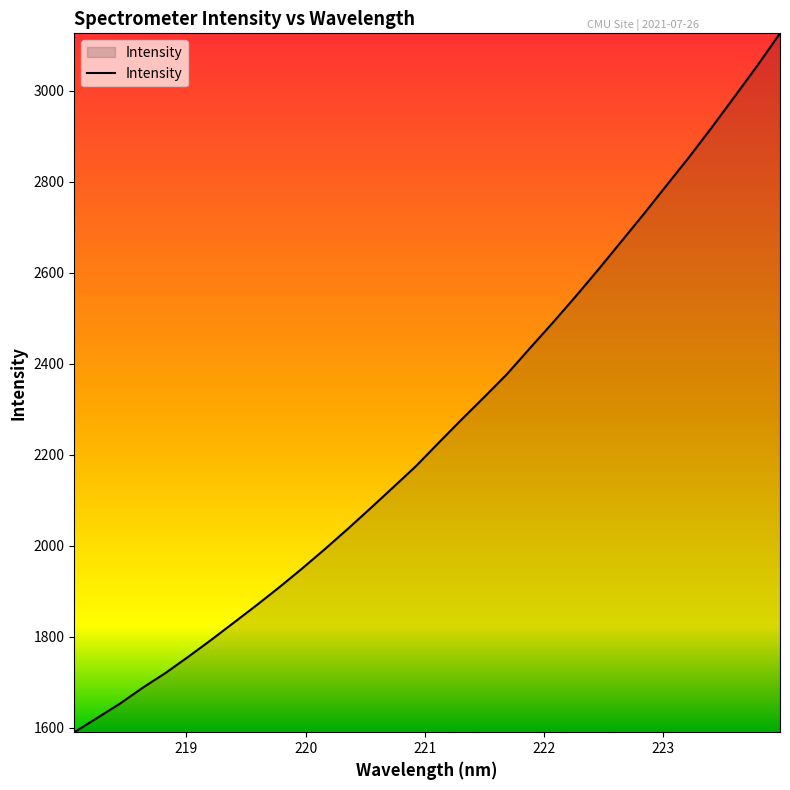

What is the maximum value shown in the chart?

3126.6